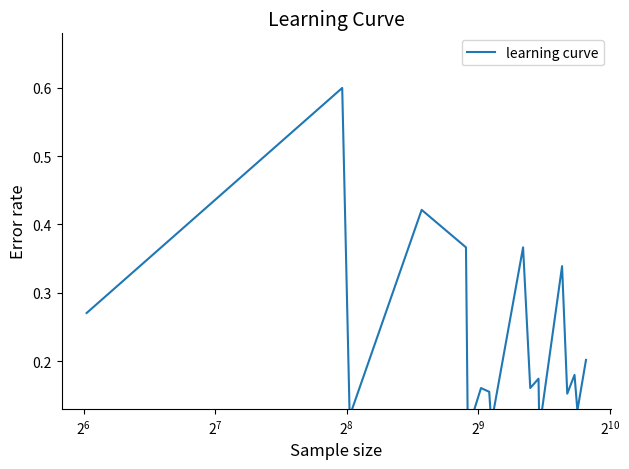

What is the value of the 8th point from the left?

0.1